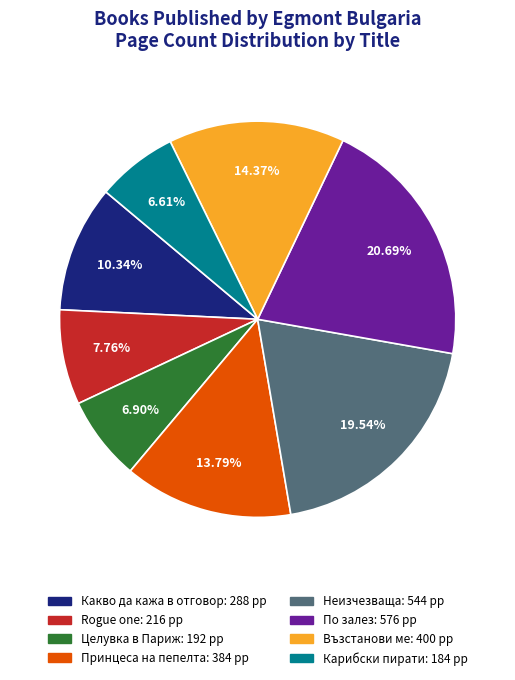

What portion of the pie excludes Неизчезваща?

80.5%